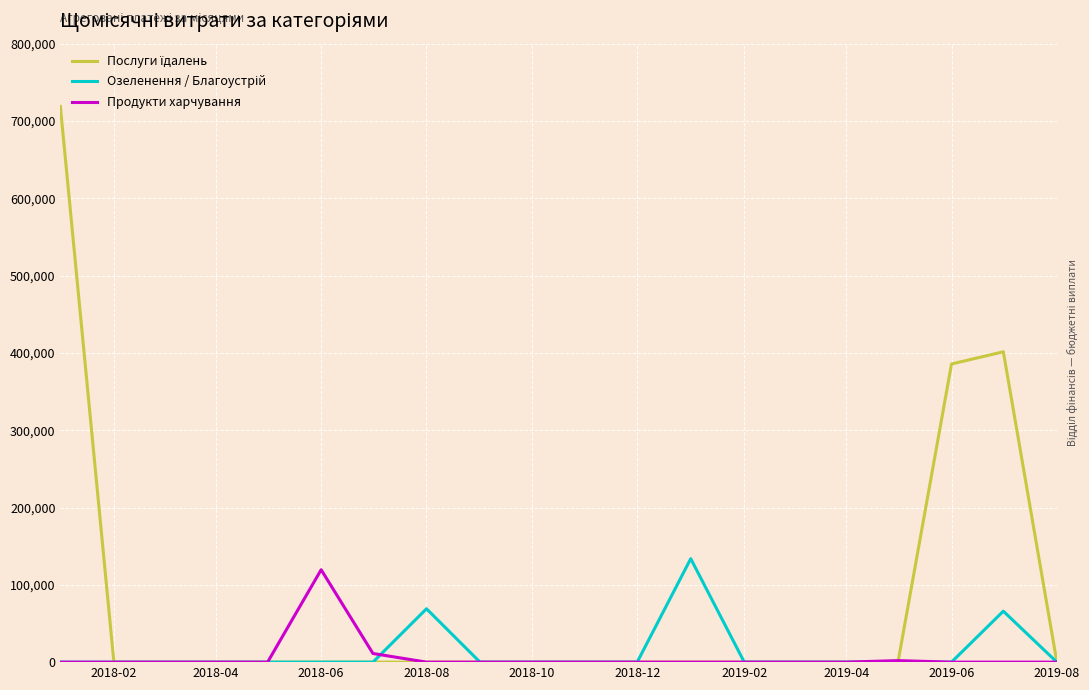

True or false: Послуги їдалень and Озеленення / Благоустрій intersect in this chart.

False